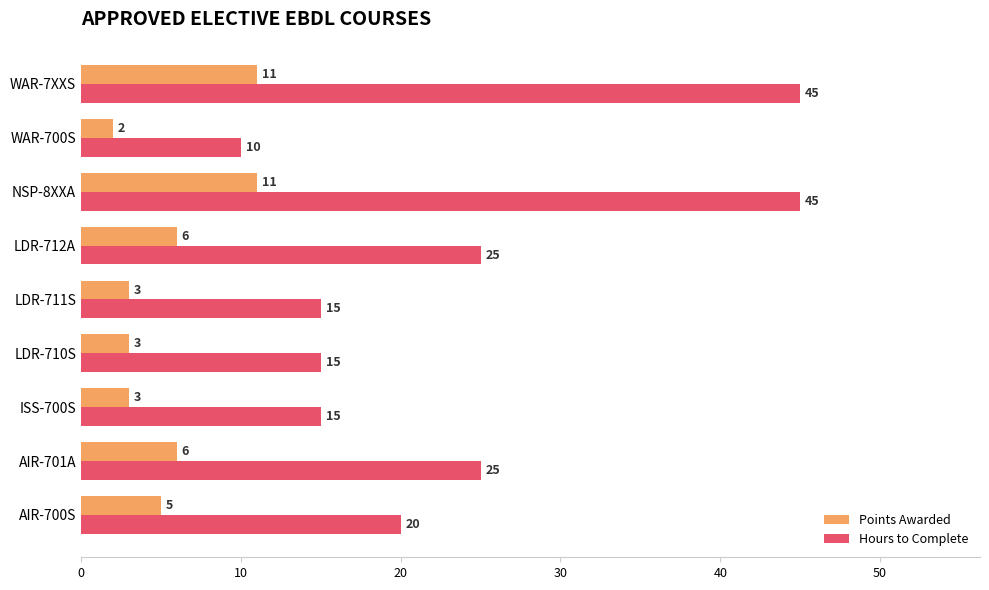

What is the sum of the Hours to Complete values at NSP-8XXA and WAR-7XXS?

90